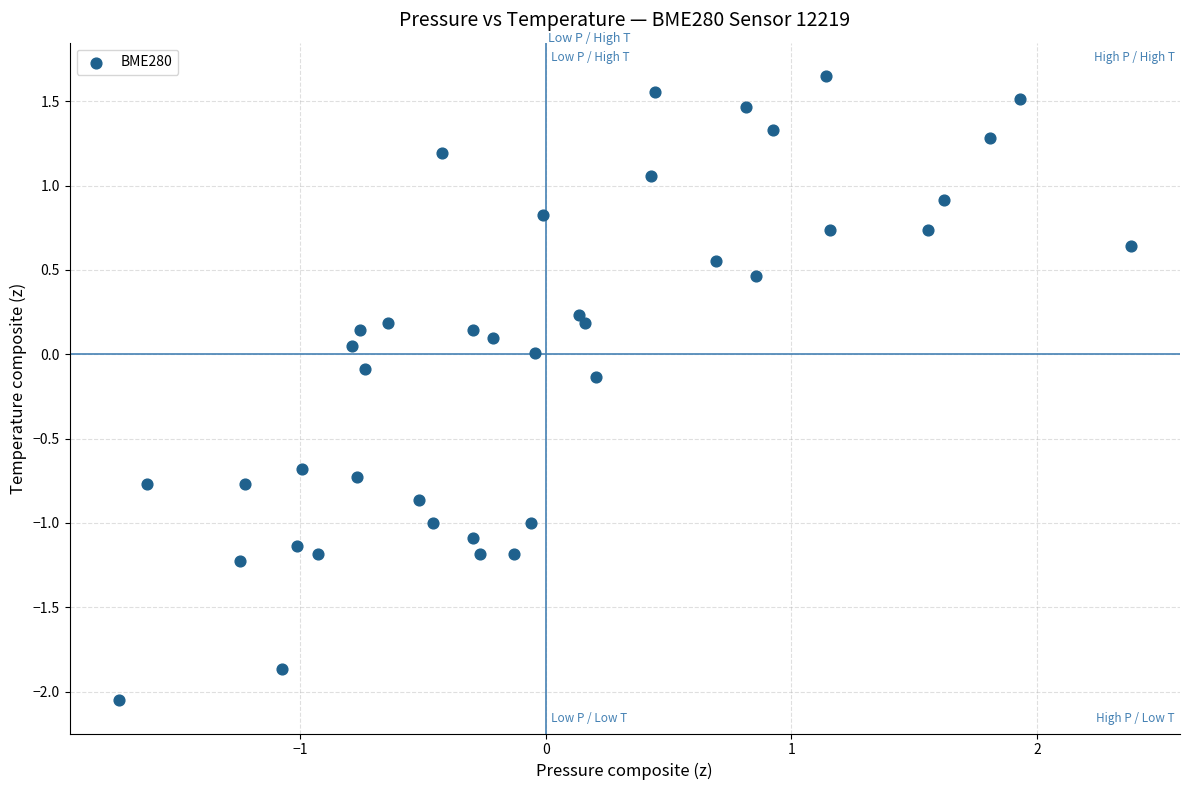

What is the range of X values (max minus min)?

4.1